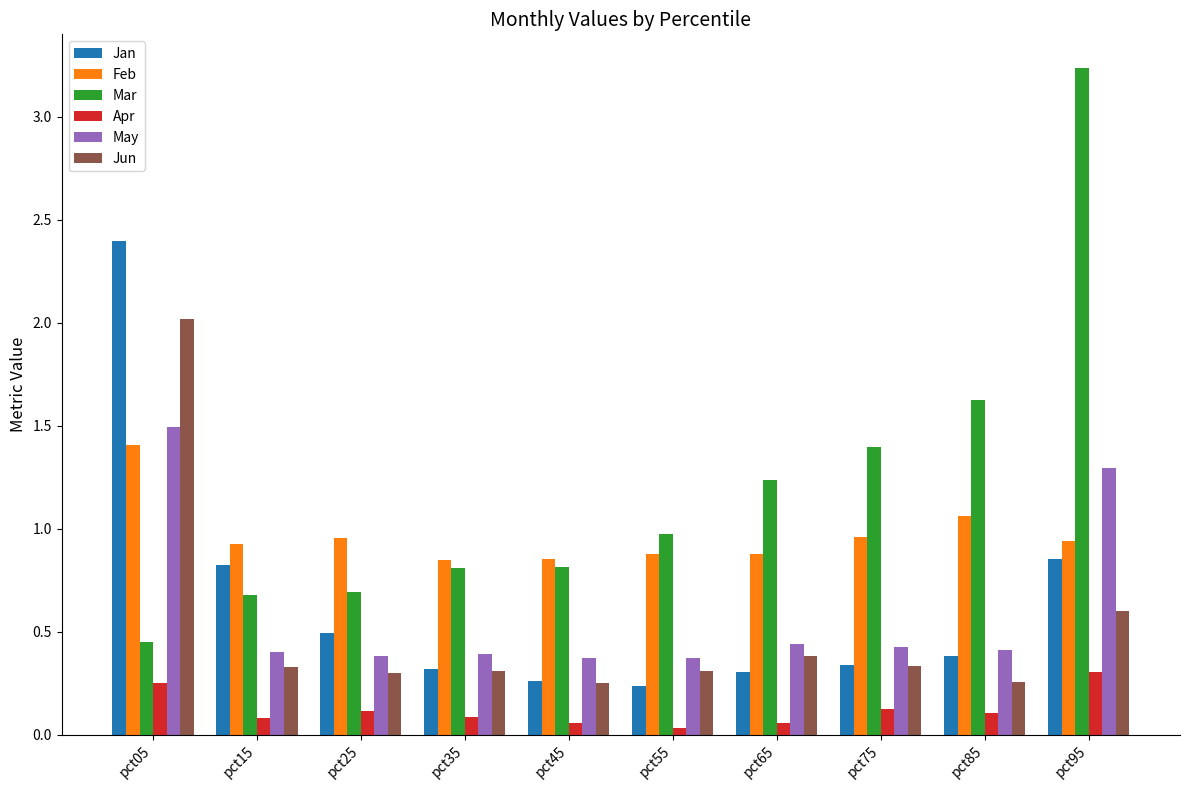

True or false: Feb has a value of 1.4 at pct45.

False